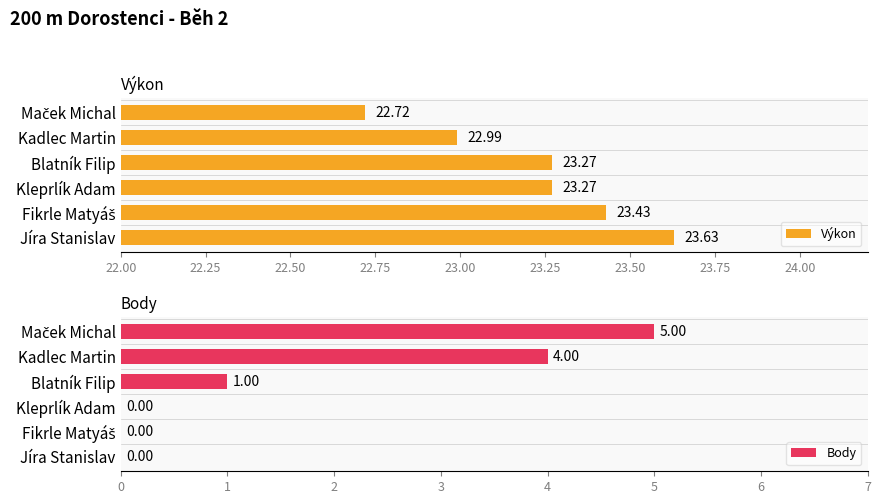

The value of Body at Blatník Filip is 0.4. True or false?

False